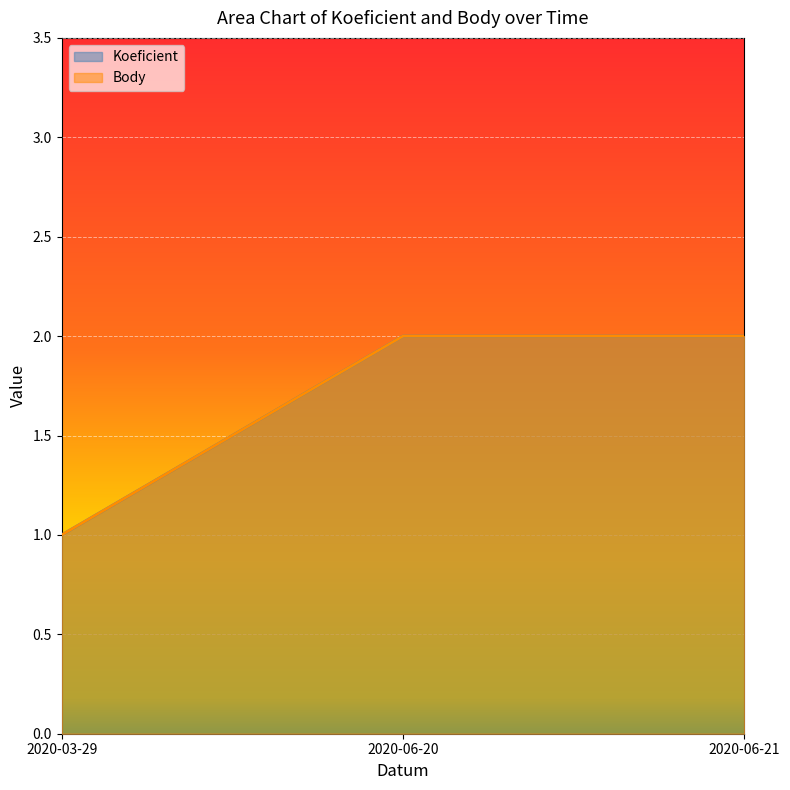

How many values in the Koeficient series are below 2?

1